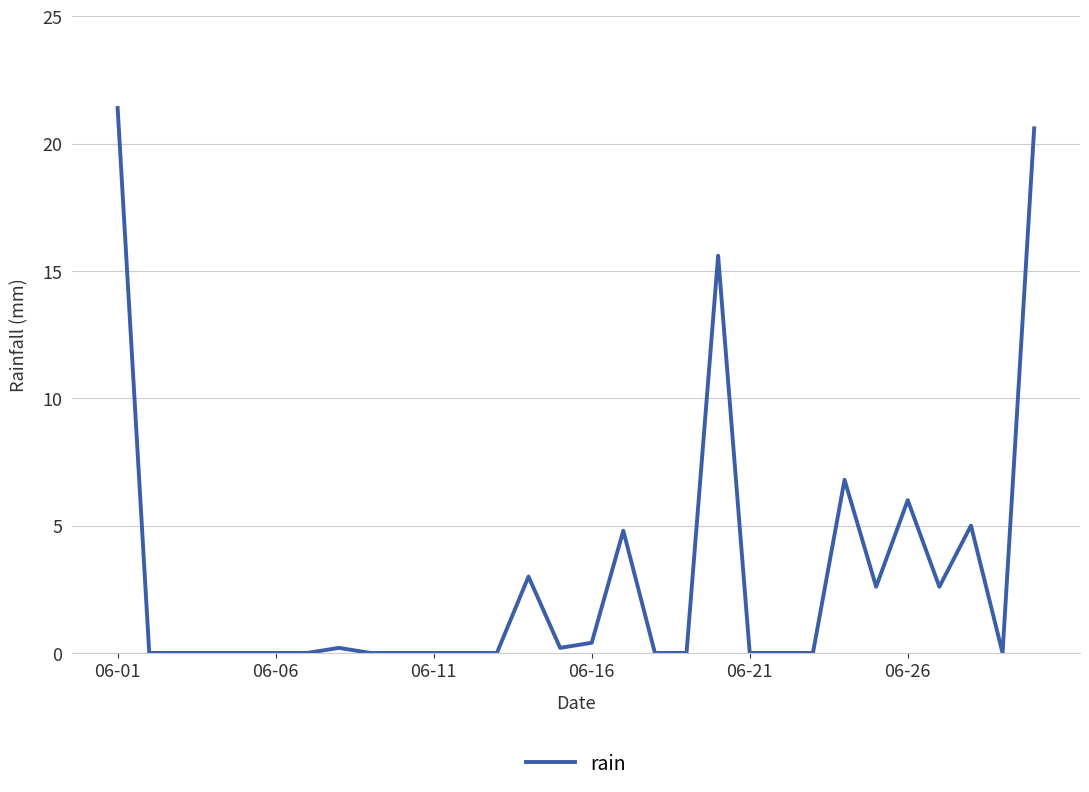

What is the maximum value shown in the chart?

21.4